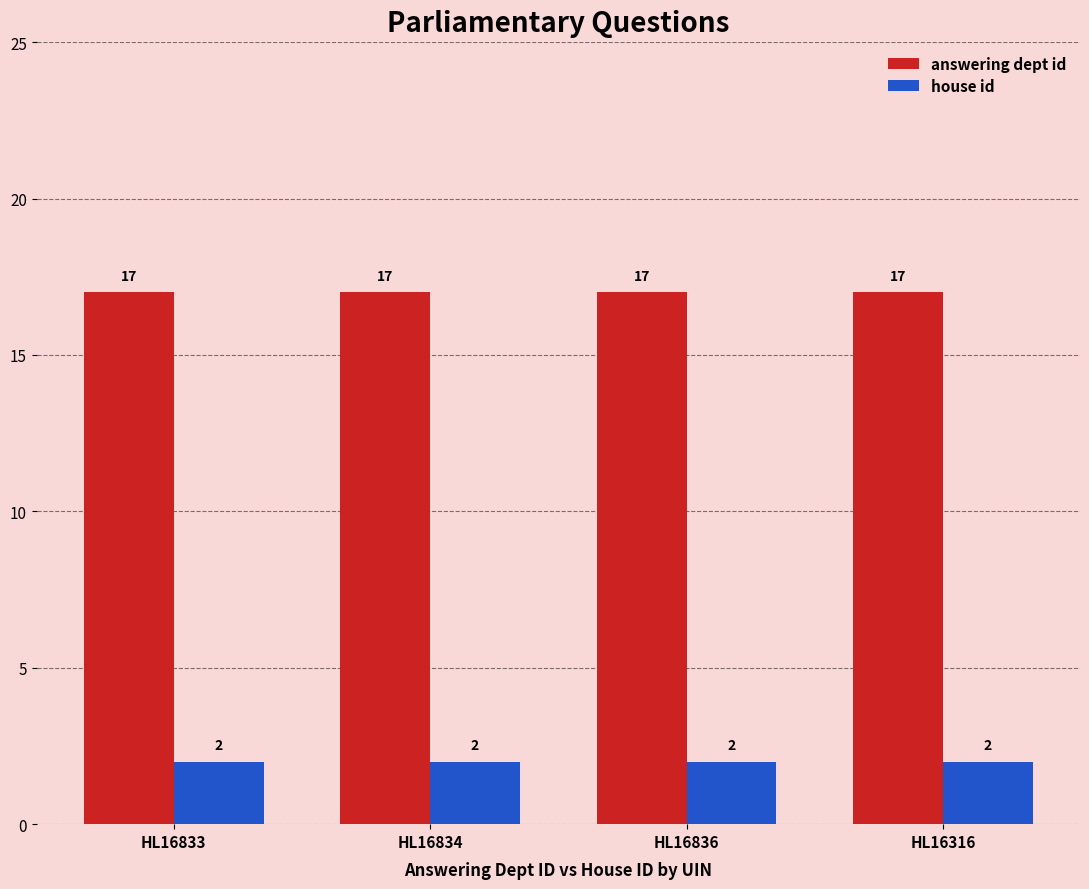

What is the total value across all series at HL16833?

19